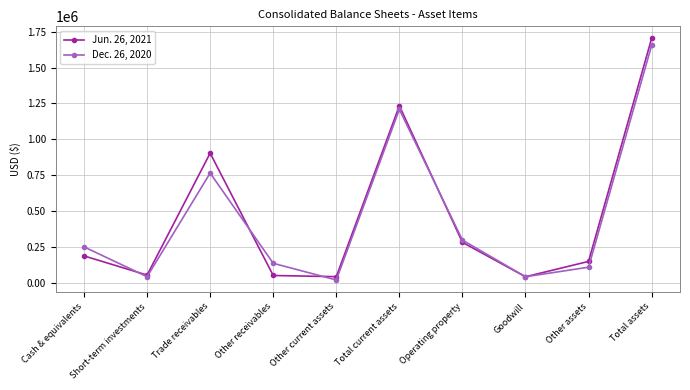

What is the label of the 10th point from the right?

Cash & equivalents